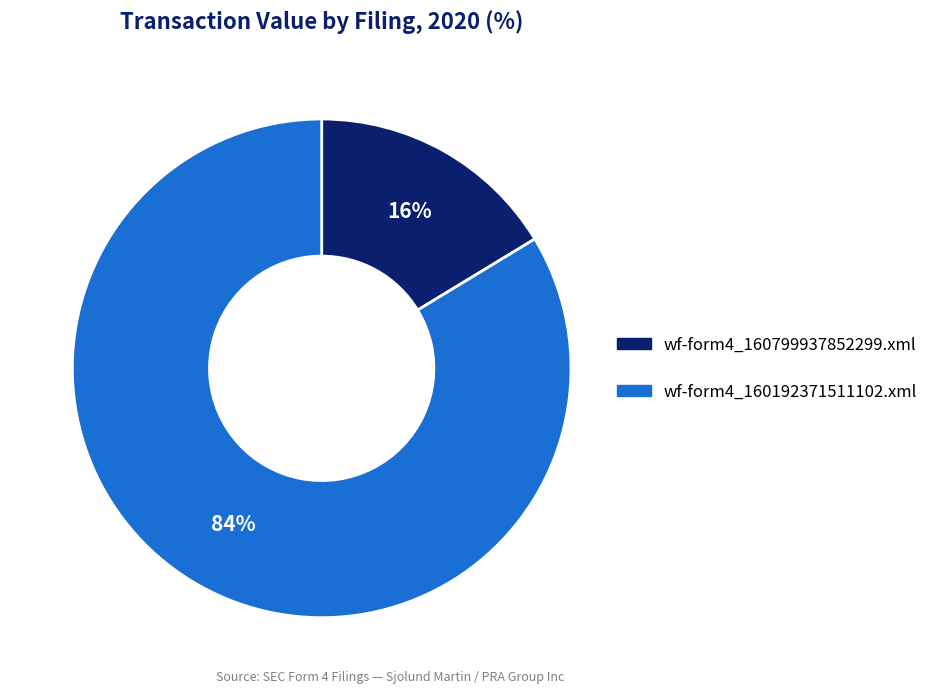

To the nearest percent, what portion does wf-form4_160192371511102.xml represent?

84%